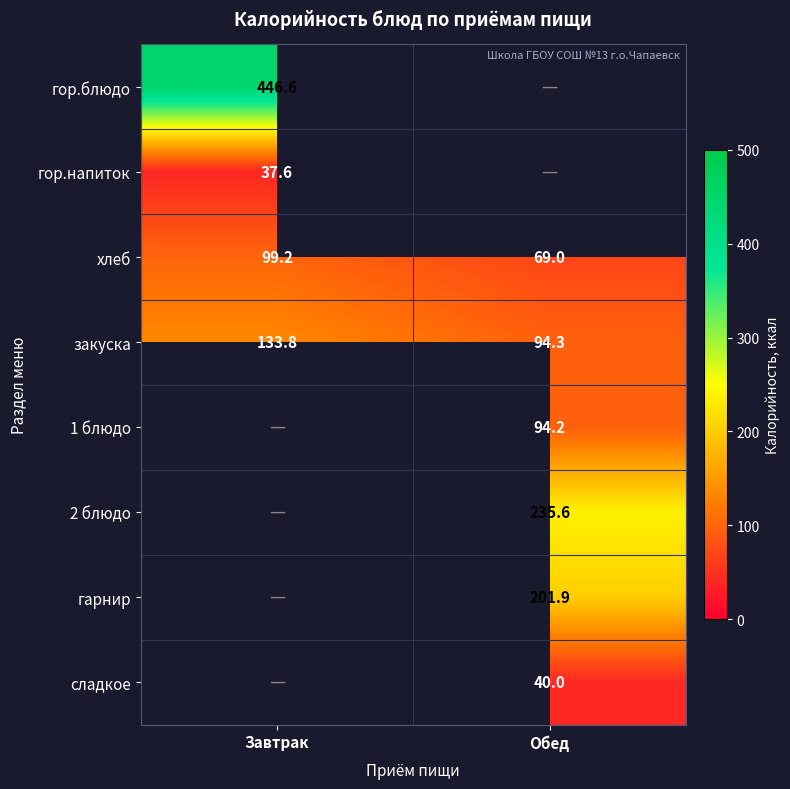

Is it true that гор.блюдо equals 256.5 at Завтрак?

False